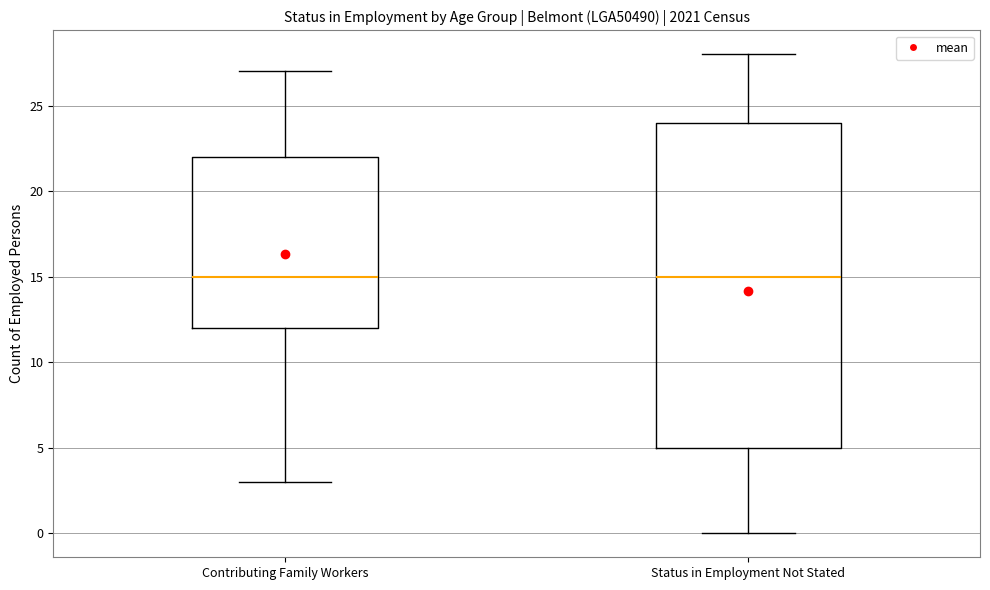

Which box is the tallest, from its lower edge to its upper edge?

Status in Employment Not Stated